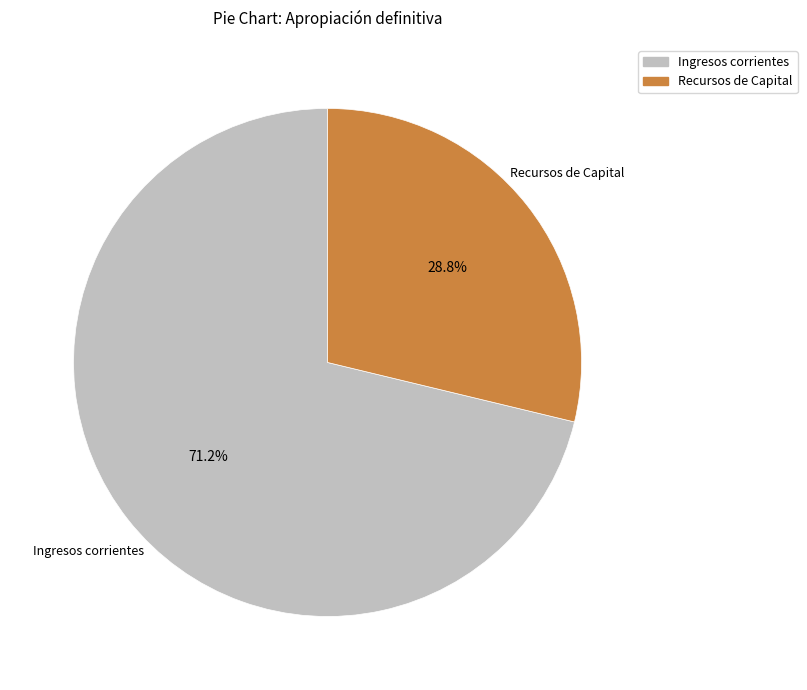

To the nearest percent, what is the average slice percentage?

50%